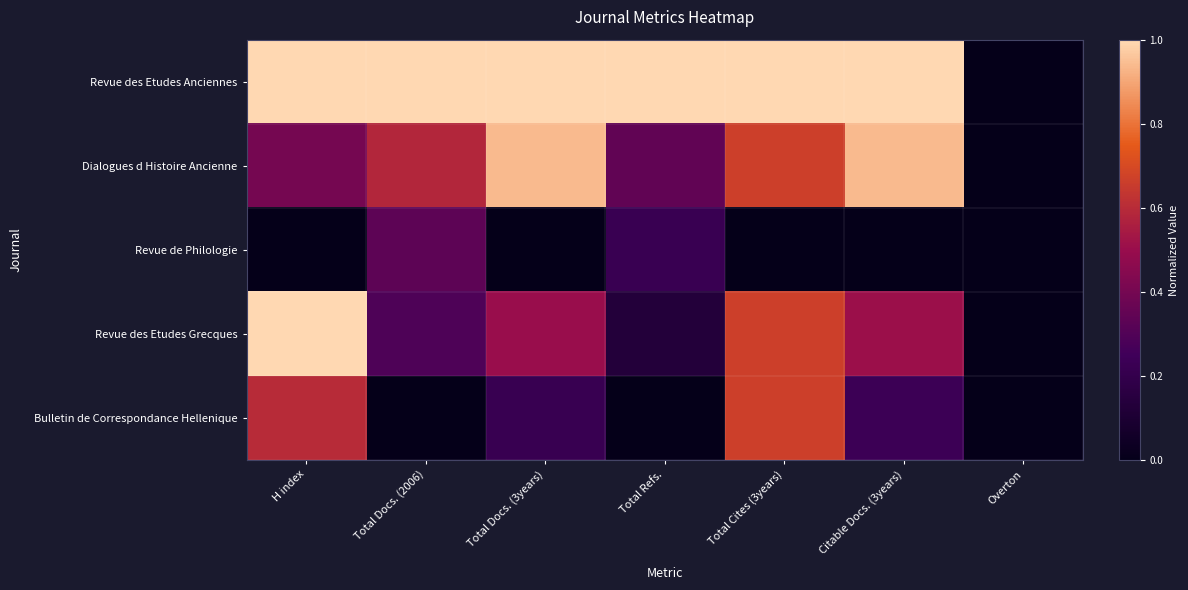

Between Total Cites (3years) and Total Docs. (2006), which is larger?

Total Cites (3years)